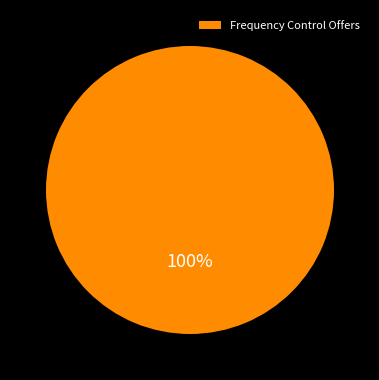

Rank the categories by value from highest to lowest.

Frequency Control Offers